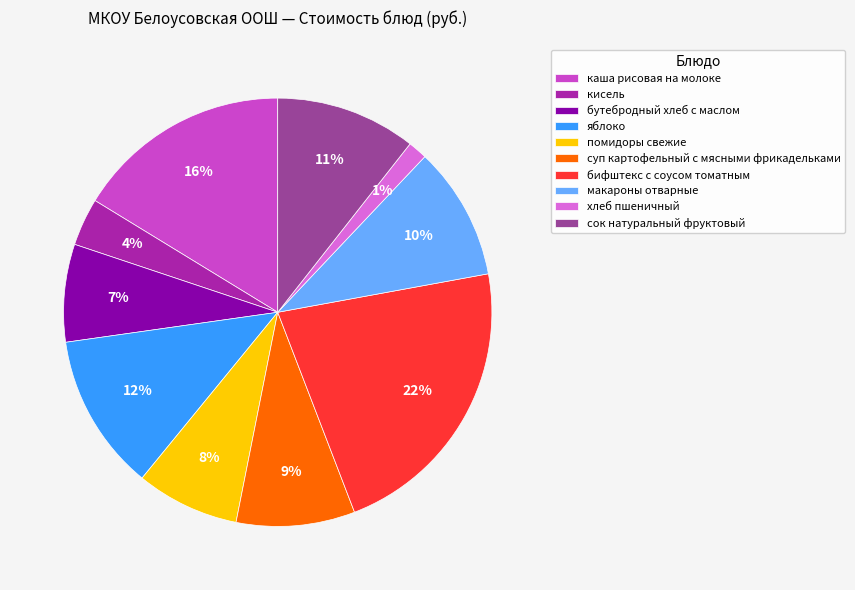

What percentage is the кисель slice, to the nearest percent?

4%